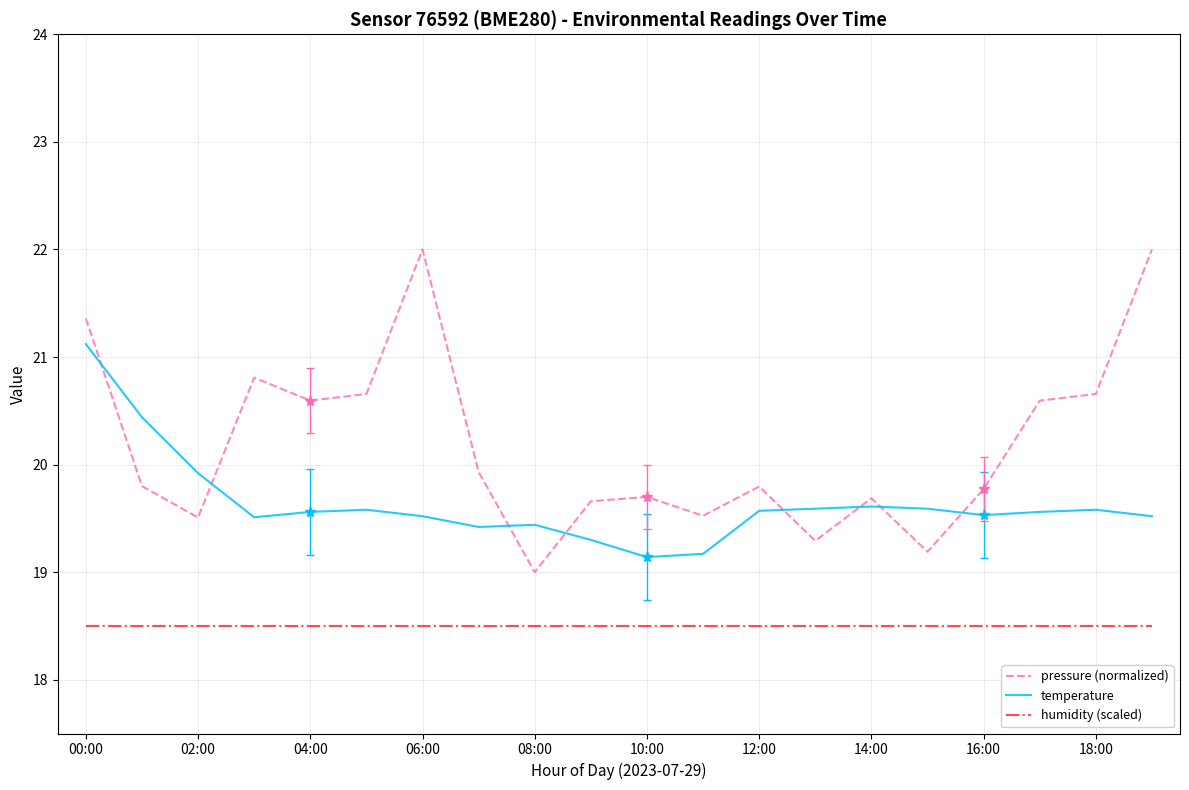

What is the minimum value for humidity (scaled)?

18.5